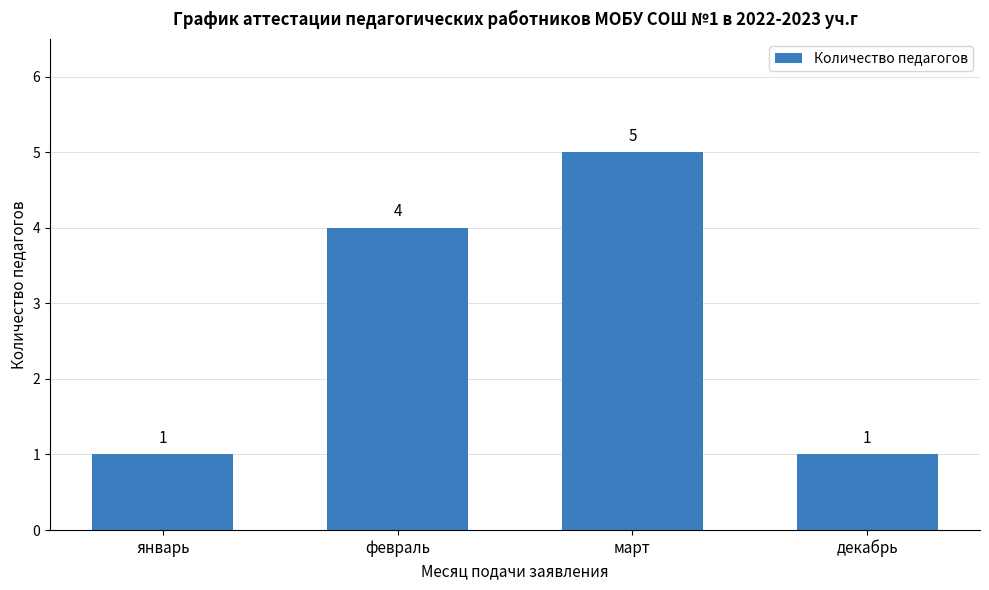

Which has a higher value, февраль or декабрь?

февраль